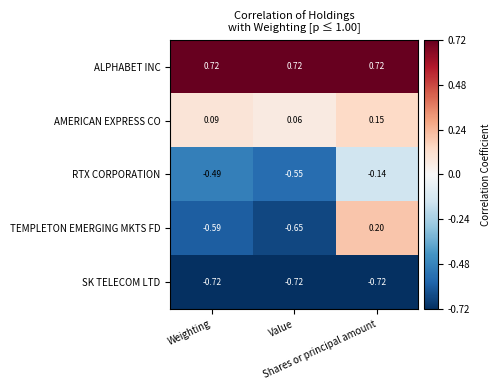

How many categories are shown in the chart?

3